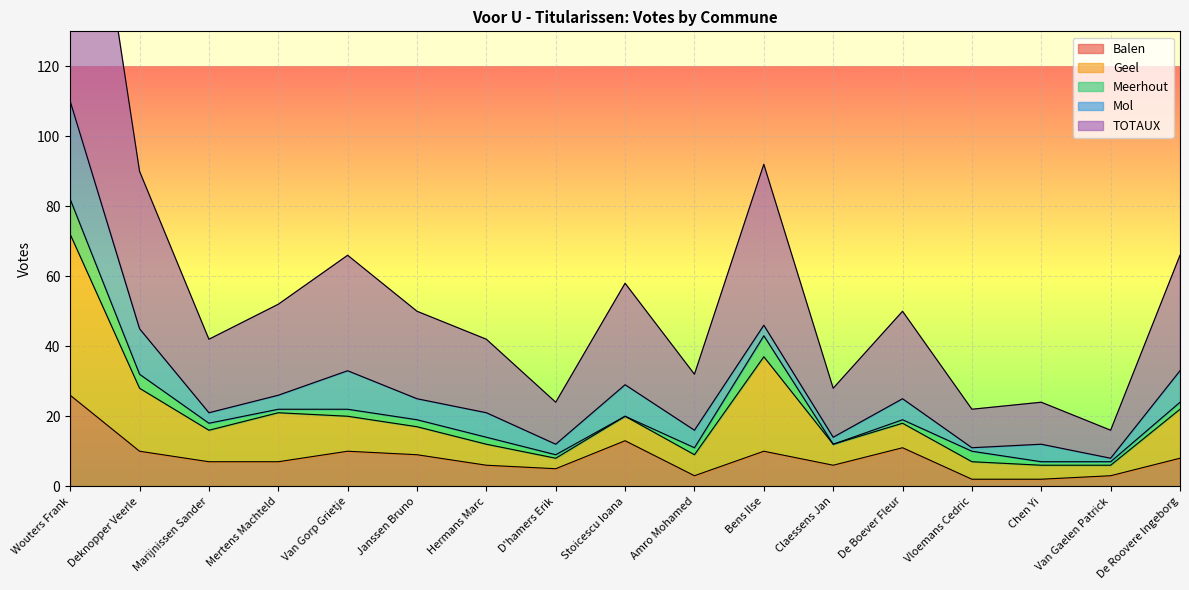

Between Deknopper Veerle and Hermans Marc, which is larger?

Deknopper Veerle